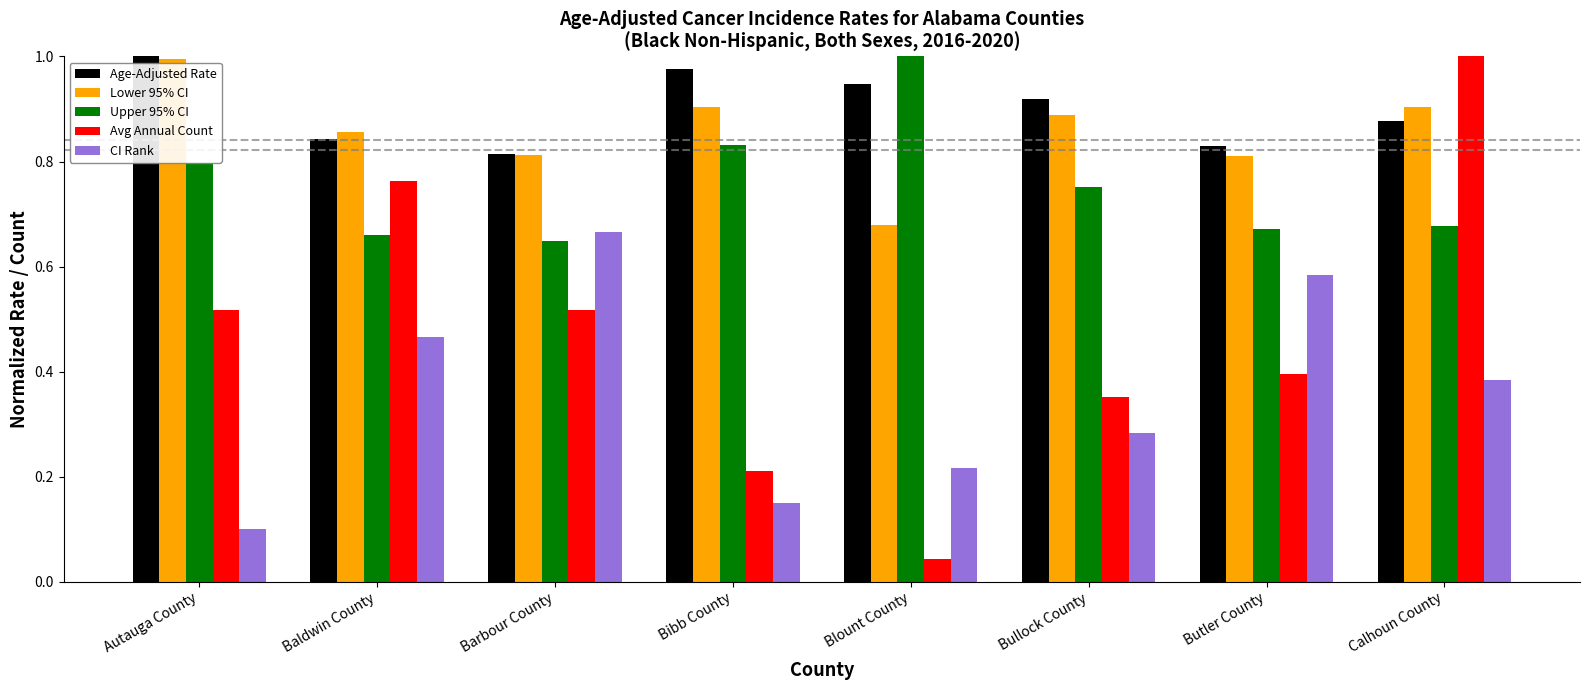

Does the chart contain stacked bars?

No